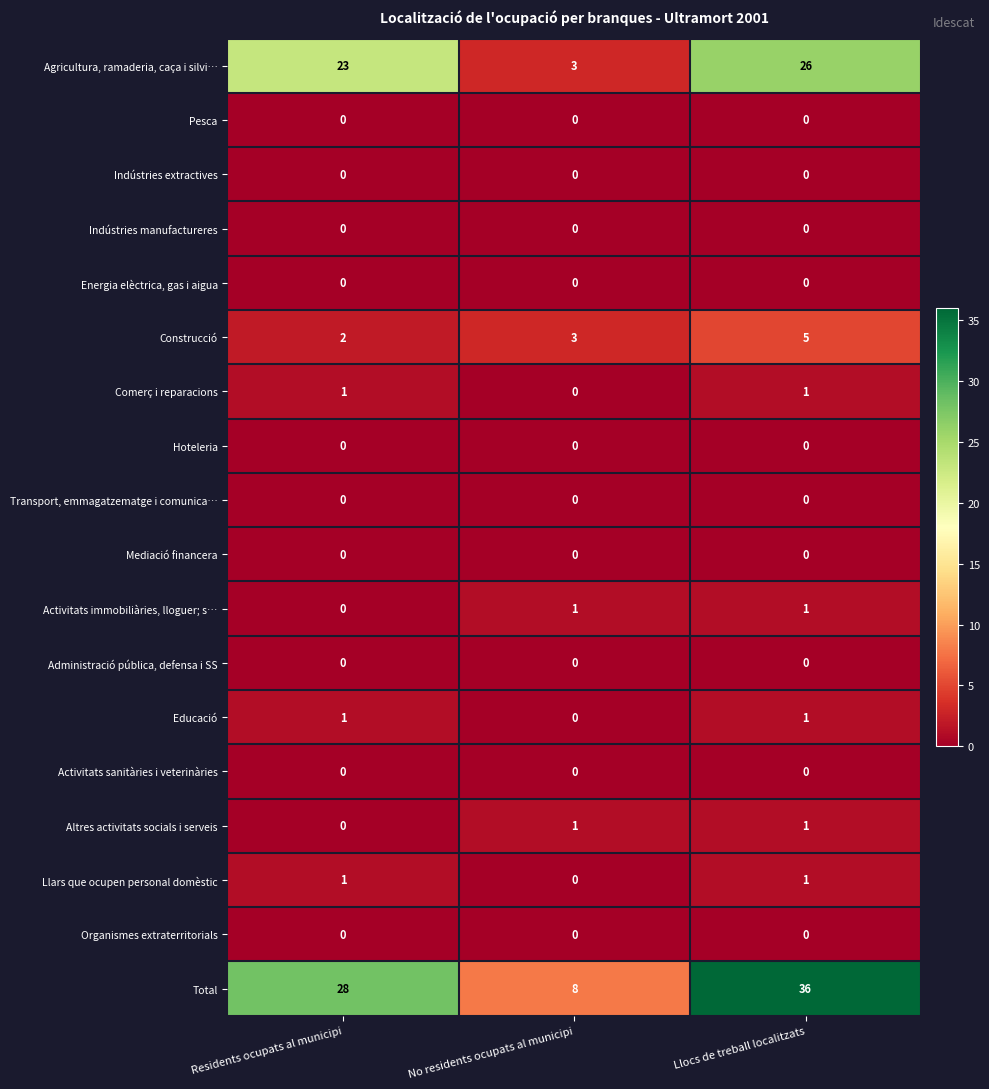

What is the greatest value displayed?

36